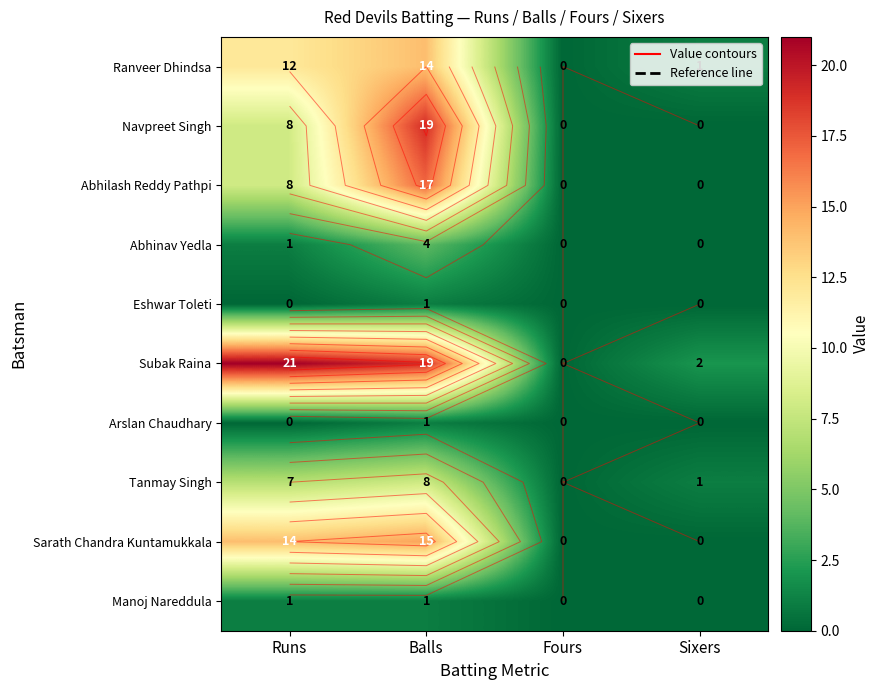

Which series has the largest range (max minus min)?

Subak Raina